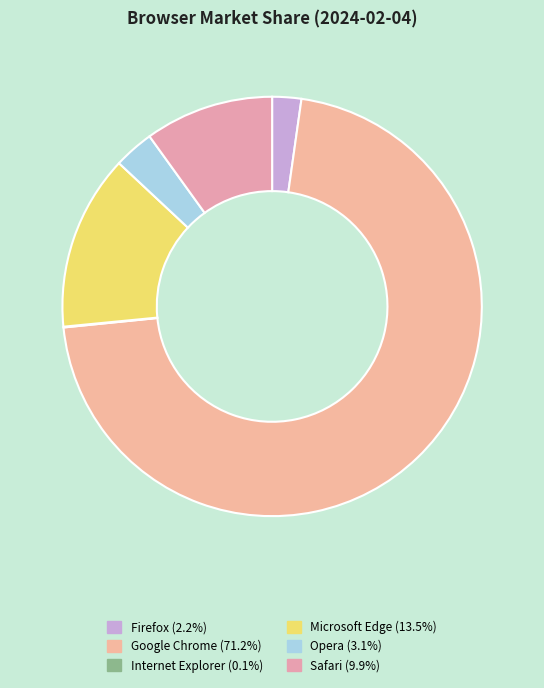

Do Firefox and Opera together represent more than half of the pie?

No